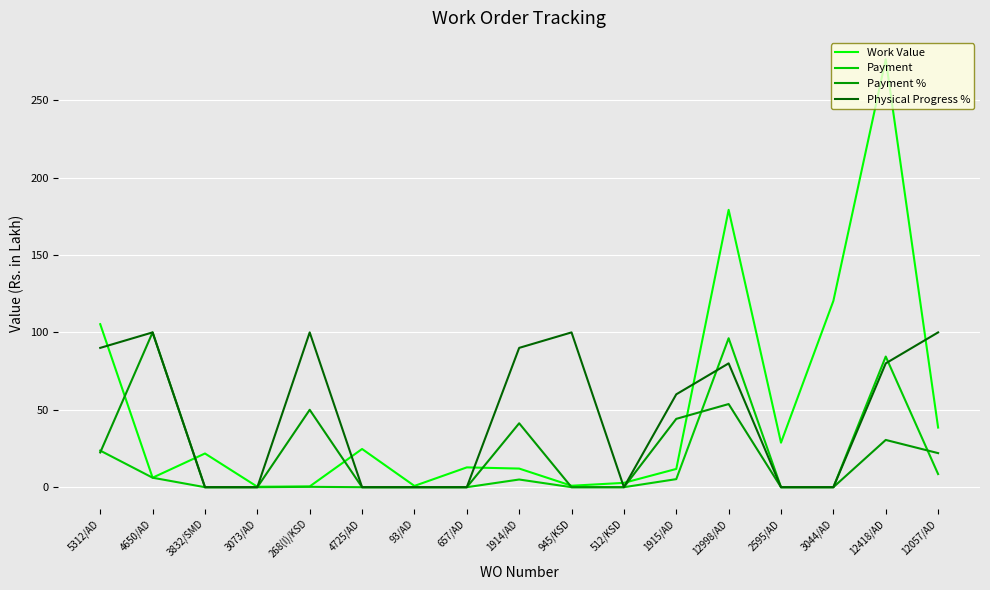

At which category is the sum across all series the highest?

12418/AD